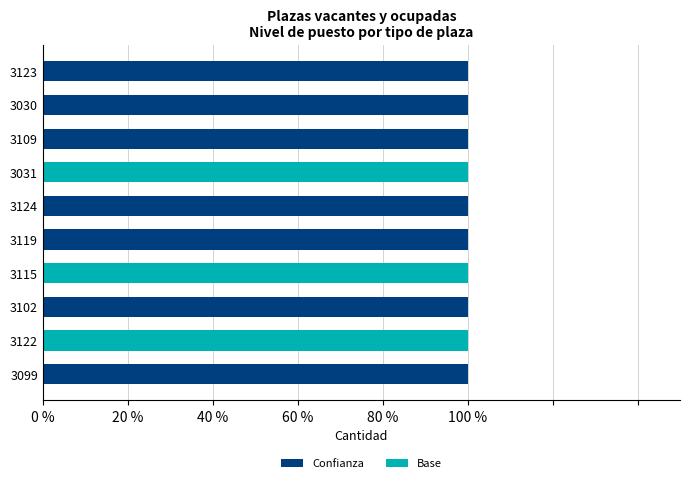

What are all the series names shown in the legend?

Confianza, Base